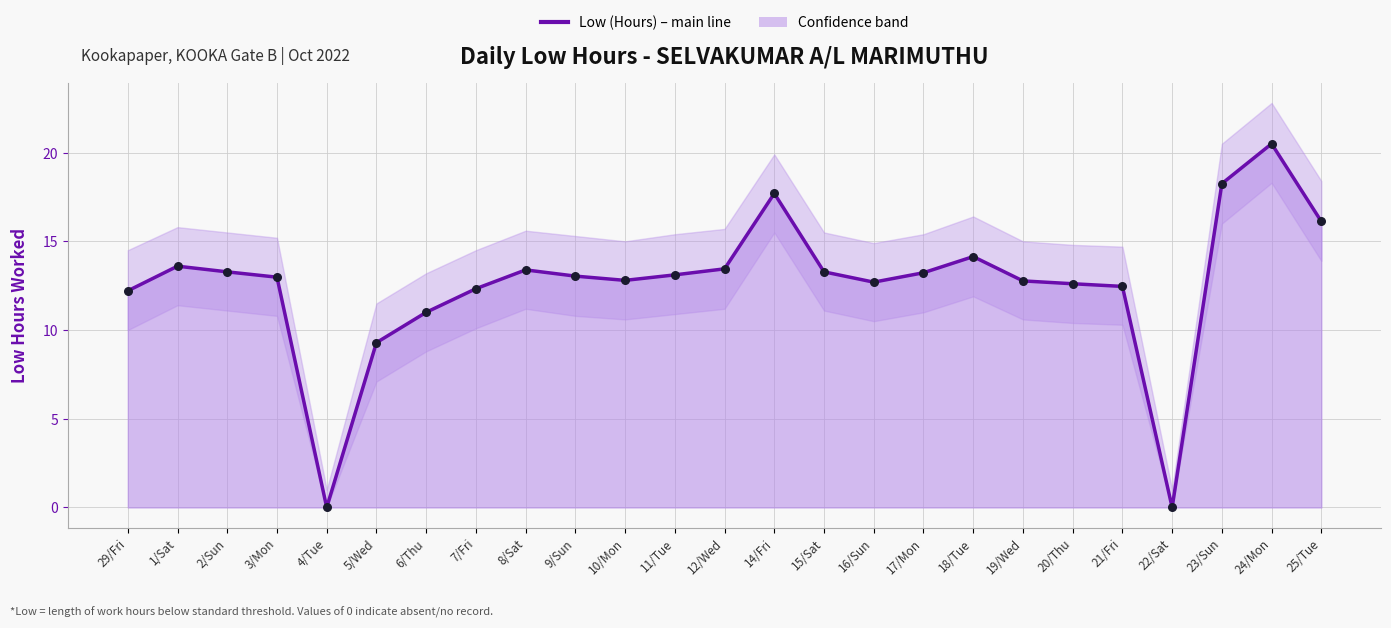

What is the ratio of the value at 14/Fri to the value at 21/Fri?

1.4